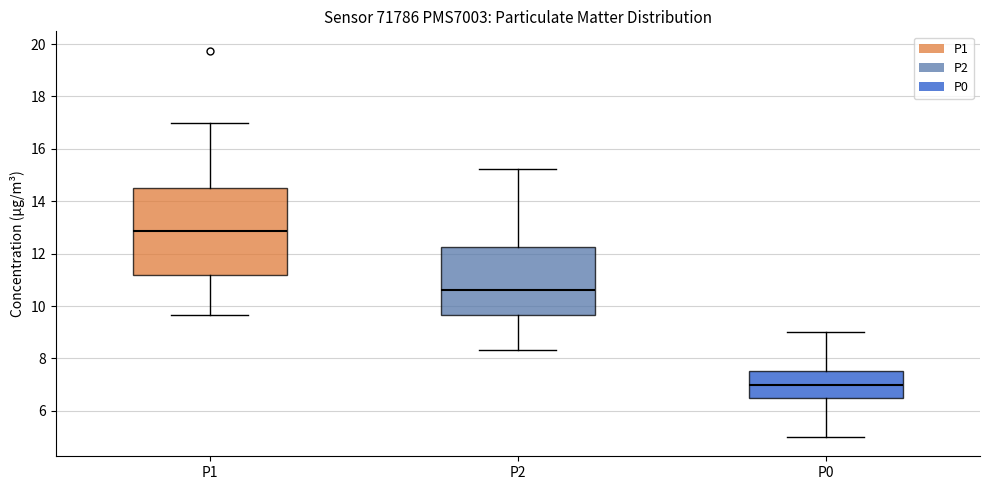

Which box has the highest median line?

P1